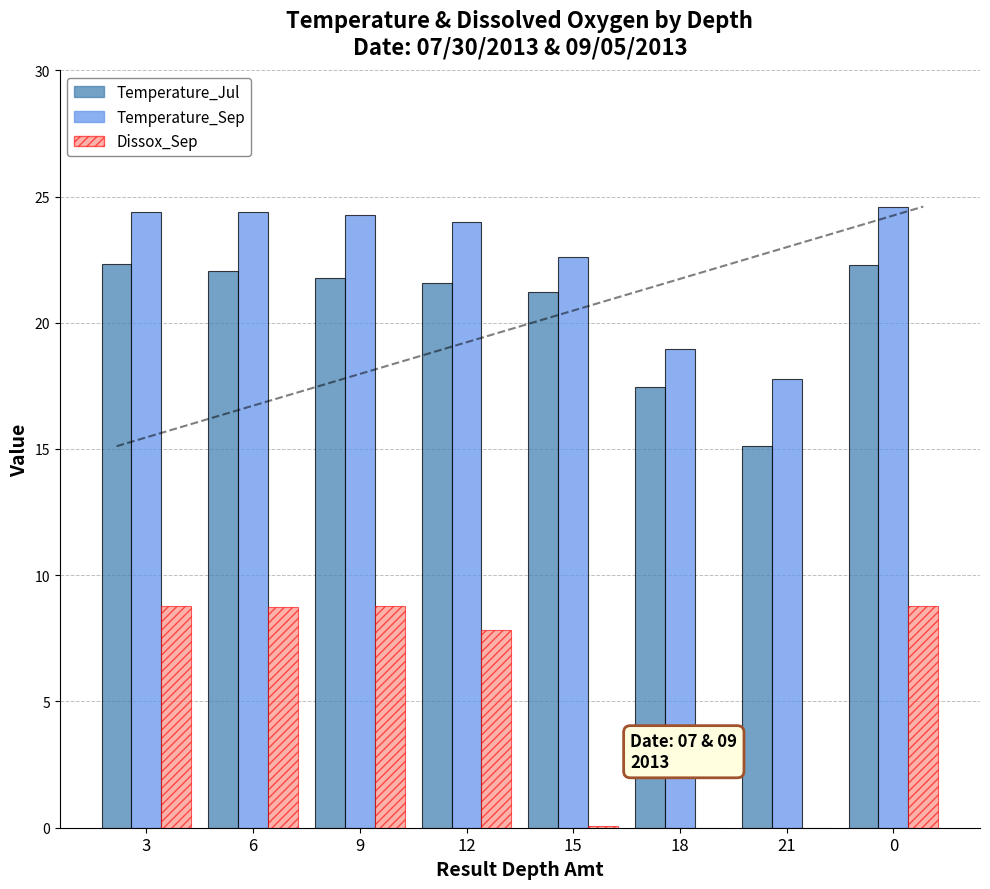

True or false: Temperature_Sep has a value of 39.6 at 0.

False